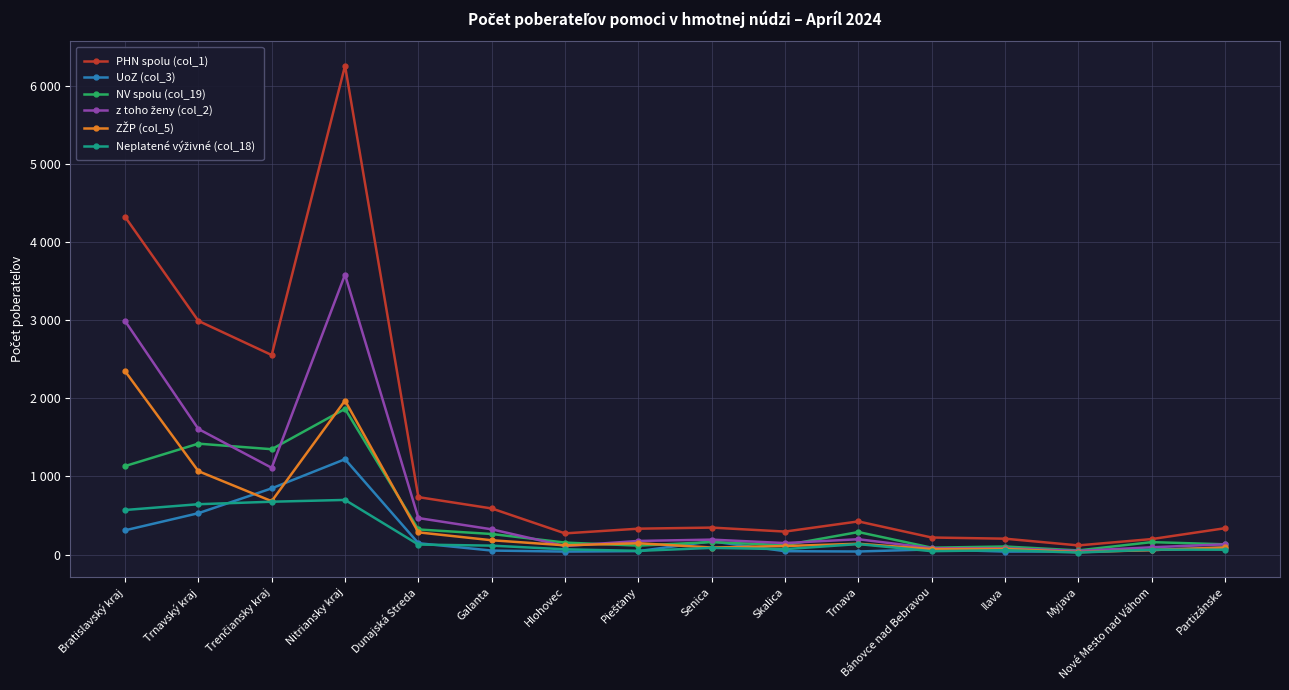

What is the difference between the second highest and minimum values in the NV spolu (col_19) series?

1366